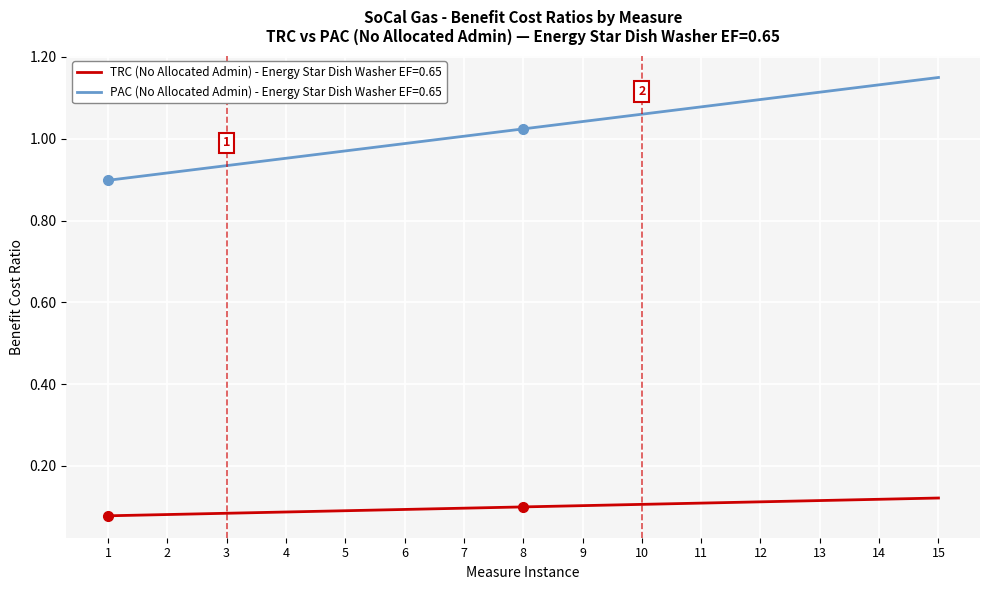

Is the value of PAC (No Allocated Admin) - Energy Star Dish Washer EF=0.65 at 11 greater than the value of TRC (No Allocated Admin) - Energy Star Dish Washer EF=0.65 at 4?

Yes